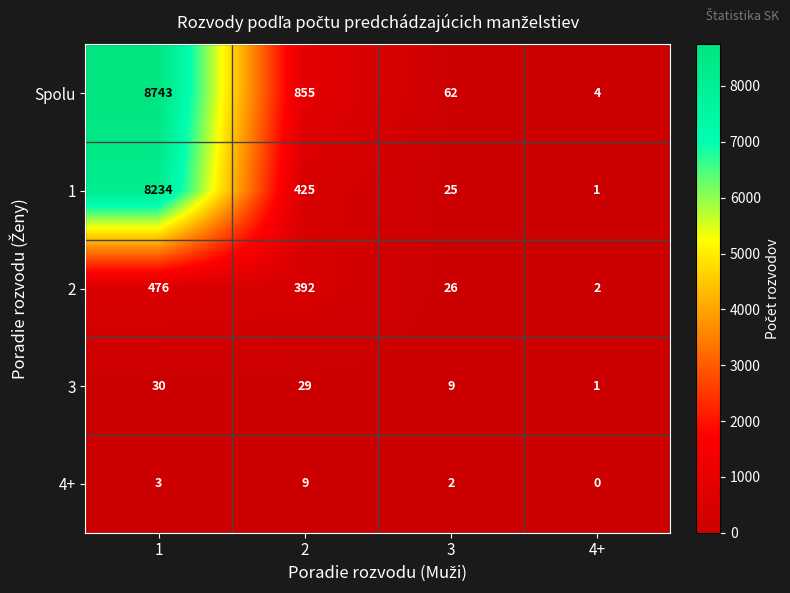

What is the maximum value shown in the chart?

8743